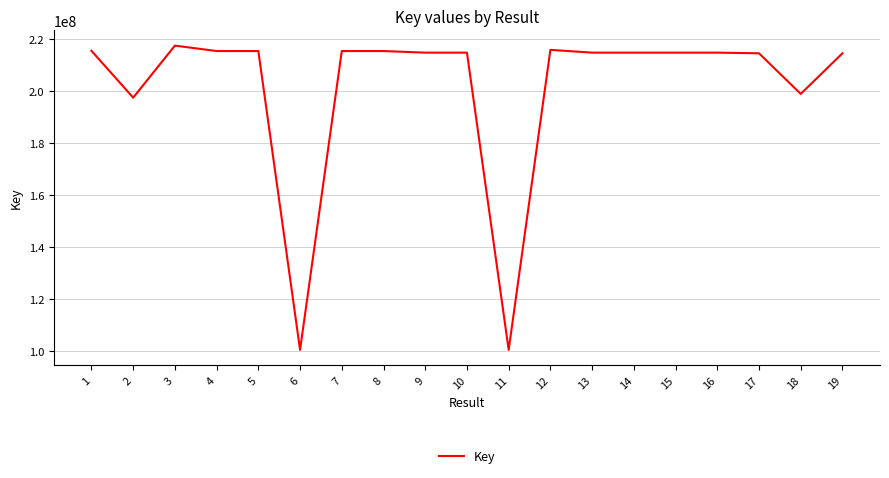

What is the difference between the second highest and second lowest values?

115367021